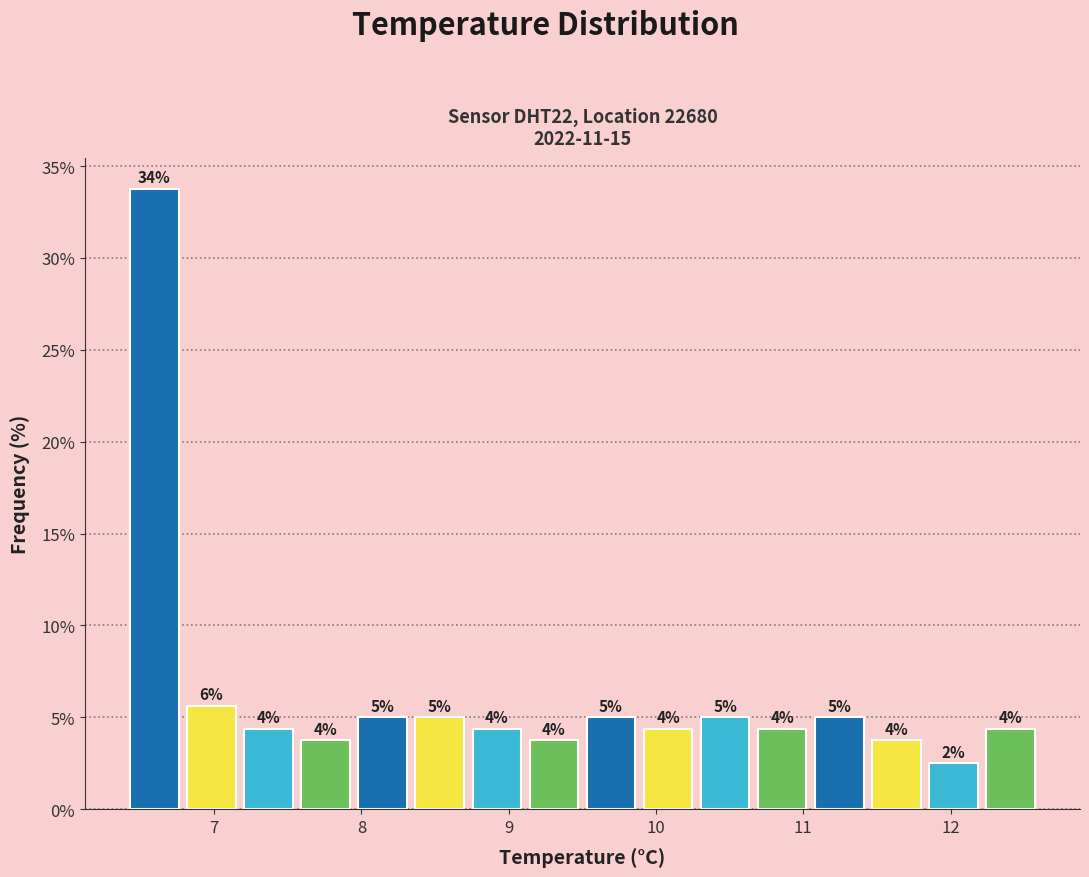

Around what value on the x-axis is the tallest bar? Give the approximate position of its centre, as read against the axis.

6.6